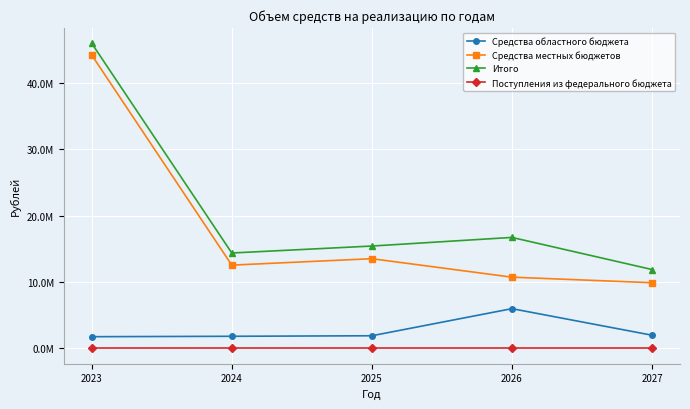

Rank the series by their maximum value, from lowest to highest.

Поступления из федерального бюджета, Средства областного бюджета, Средства местных бюджетов, Итого